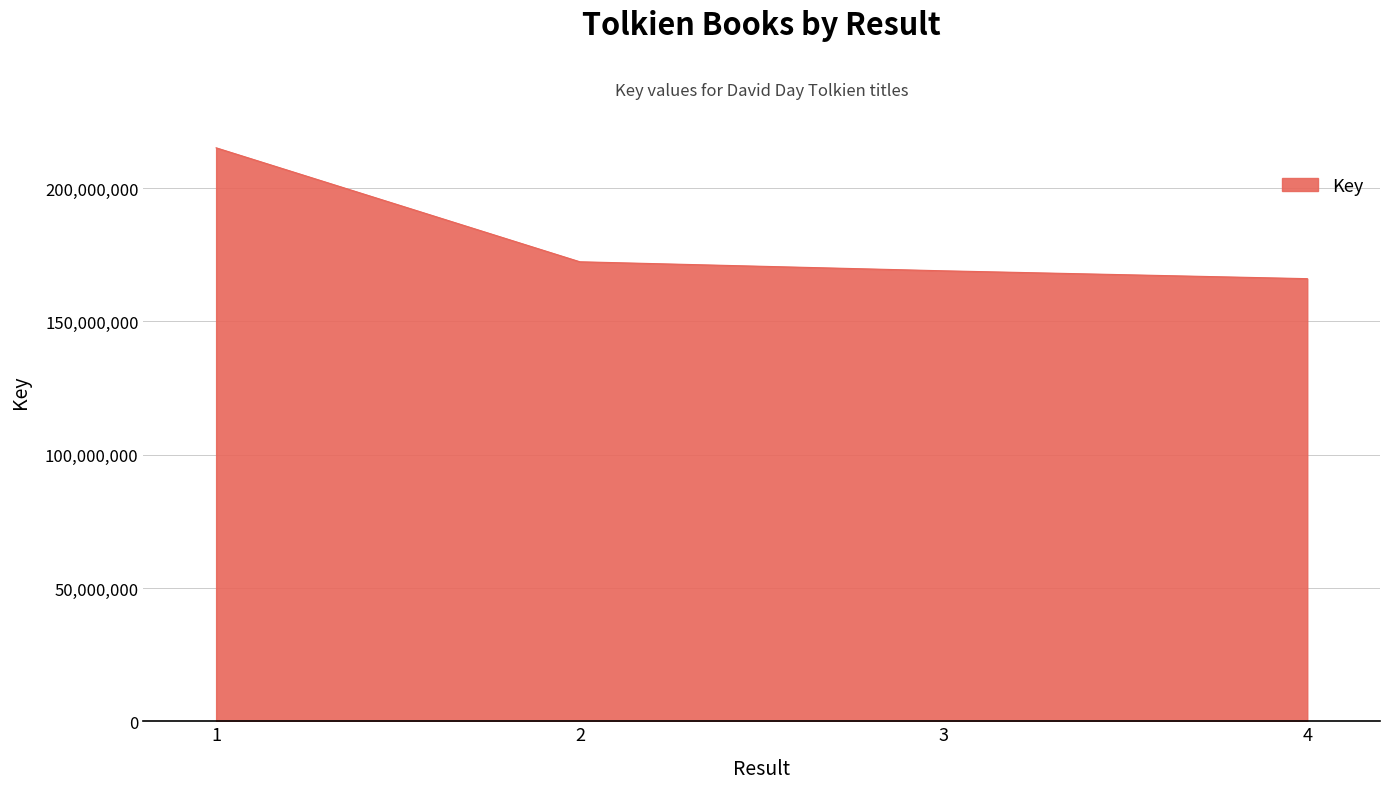

How many lines are shown in the chart?

1